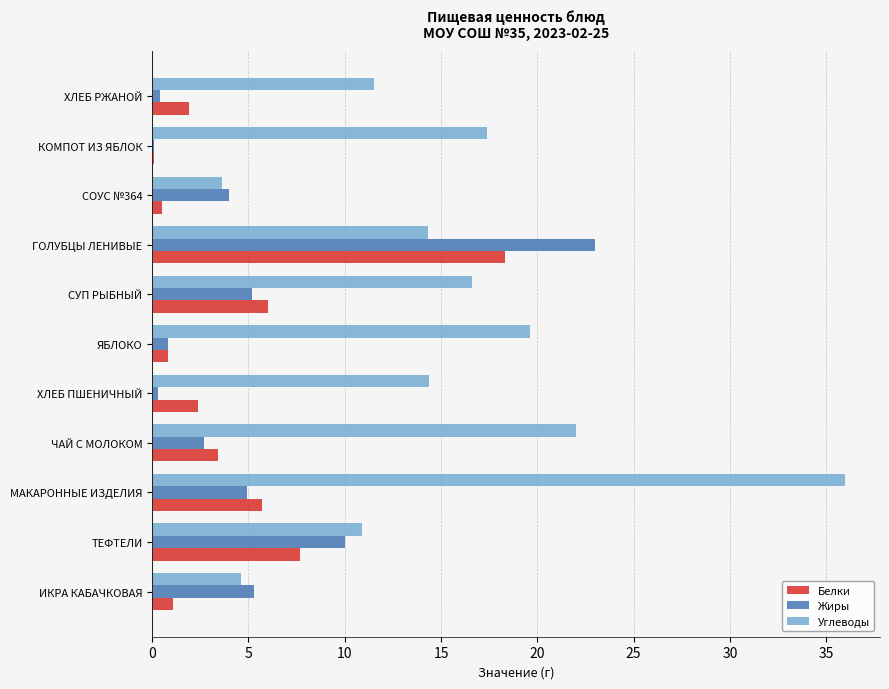

Between ХЛЕБ ПШЕНИЧНЫЙ and СУП РЫБНЫЙ, which series saw the biggest shift?

Жиры